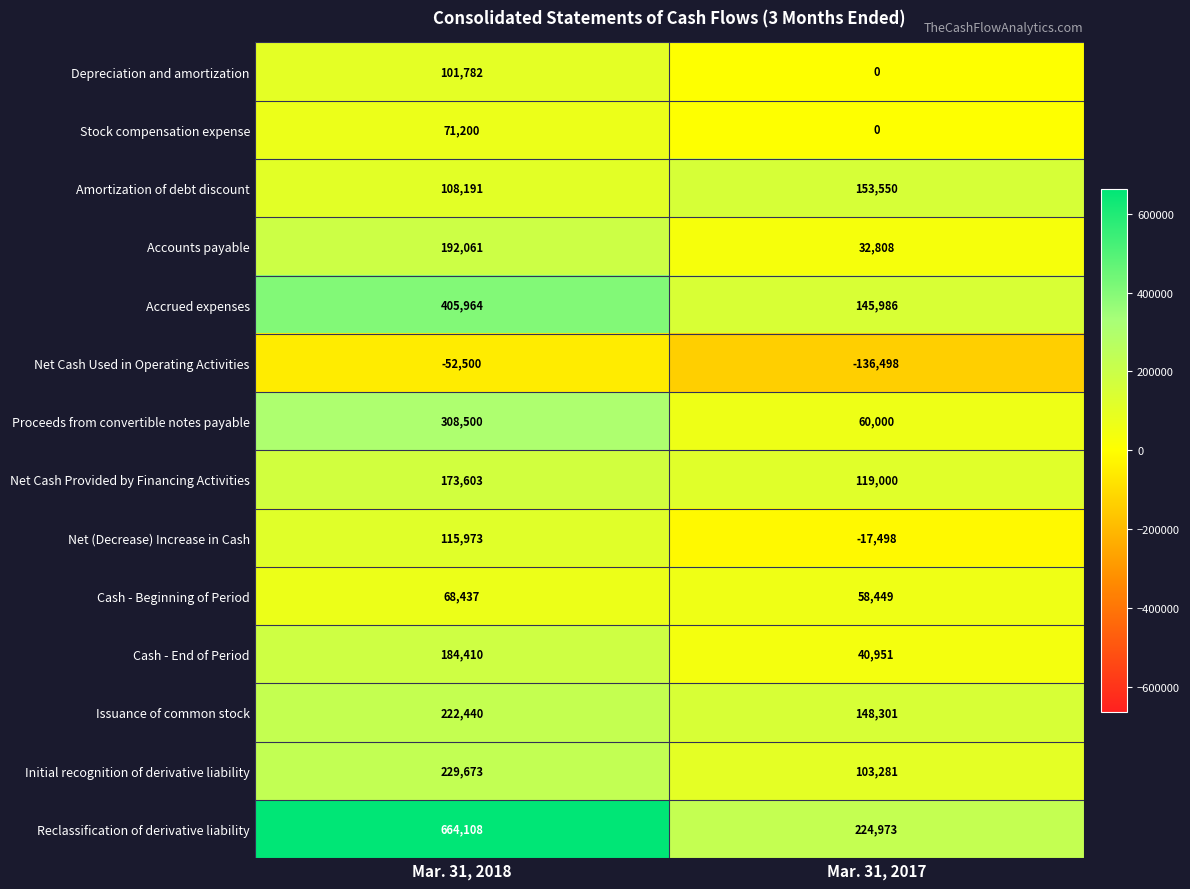

List the series in order of their peak value, highest first.

Reclassification of derivative liability, Accrued expenses, Proceeds from convertible notes payable, Initial recognition of derivative liability, Issuance of common stock, Accounts payable, Cash - End of Period, Net Cash Provided by Financing Activities, Amortization of debt discount, Net (Decrease) Increase in Cash, Depreciation and amortization, Stock compensation expense, Cash - Beginning of Period, Net Cash Used in Operating Activities